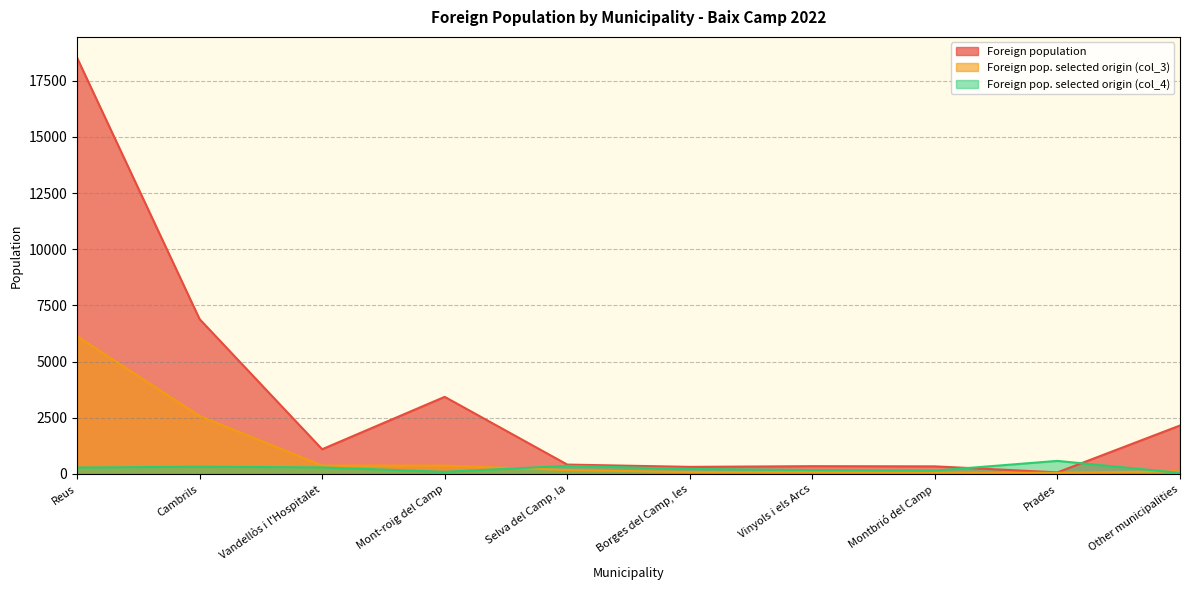

What is the spread (max minus min) of values at Vandellòs i l'Hospitalet?

807